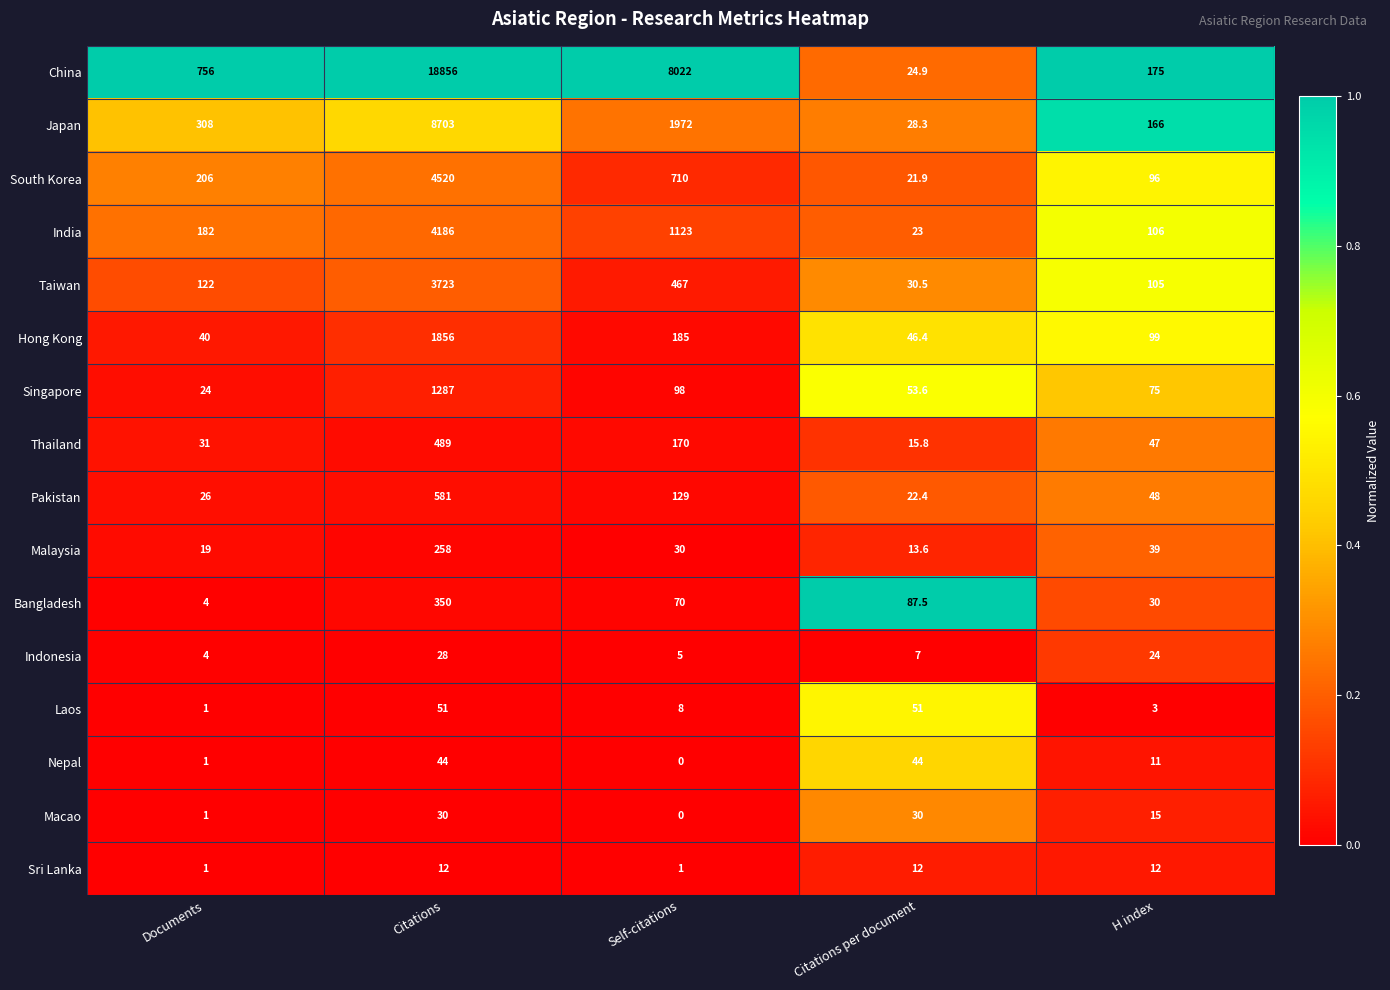

What is the average value of the Malaysia series?

71.9